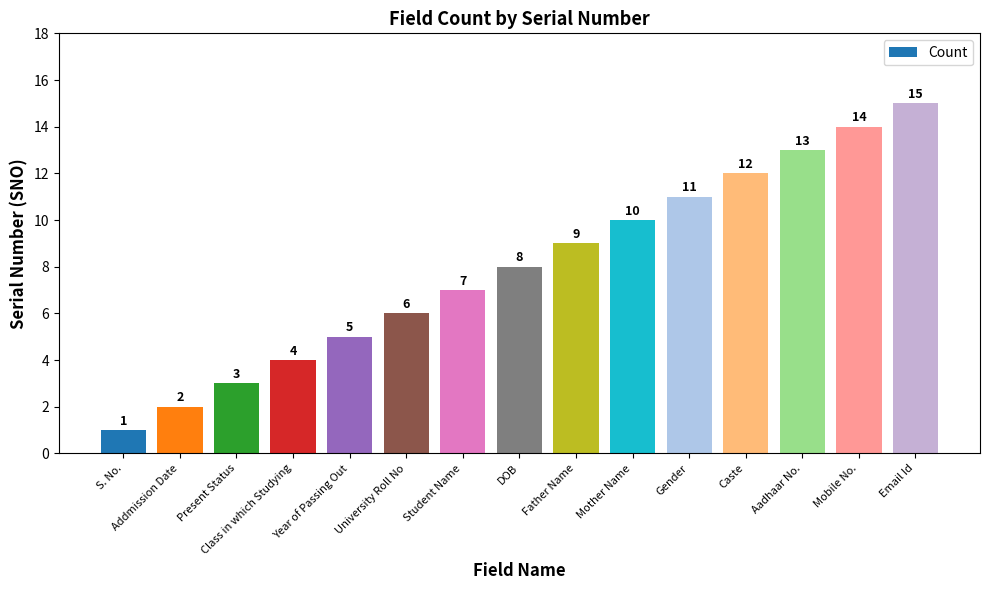

At which category does the chart reach its minimum across all series?

S. No.